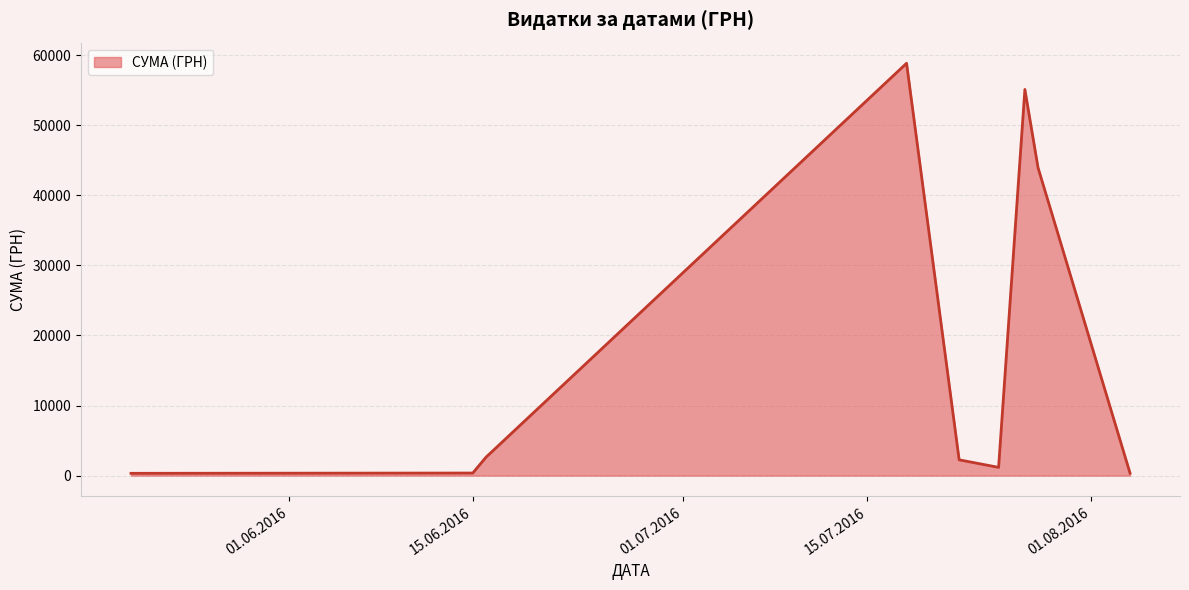

What is the difference between the maximum and minimum values?

58510.0